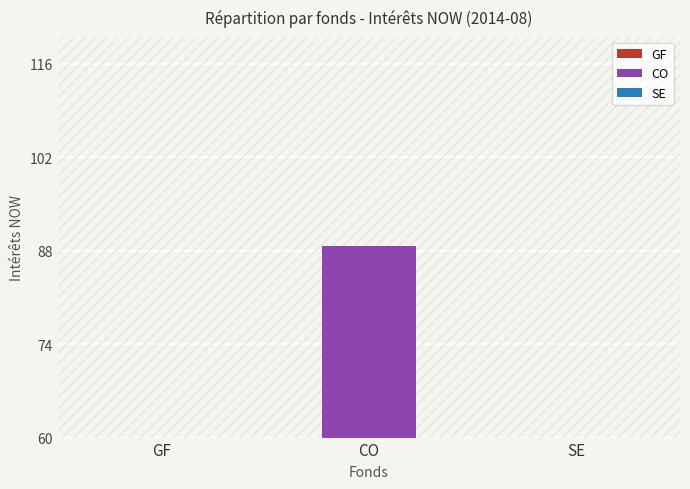

At which label does GF reach its peak?

GF